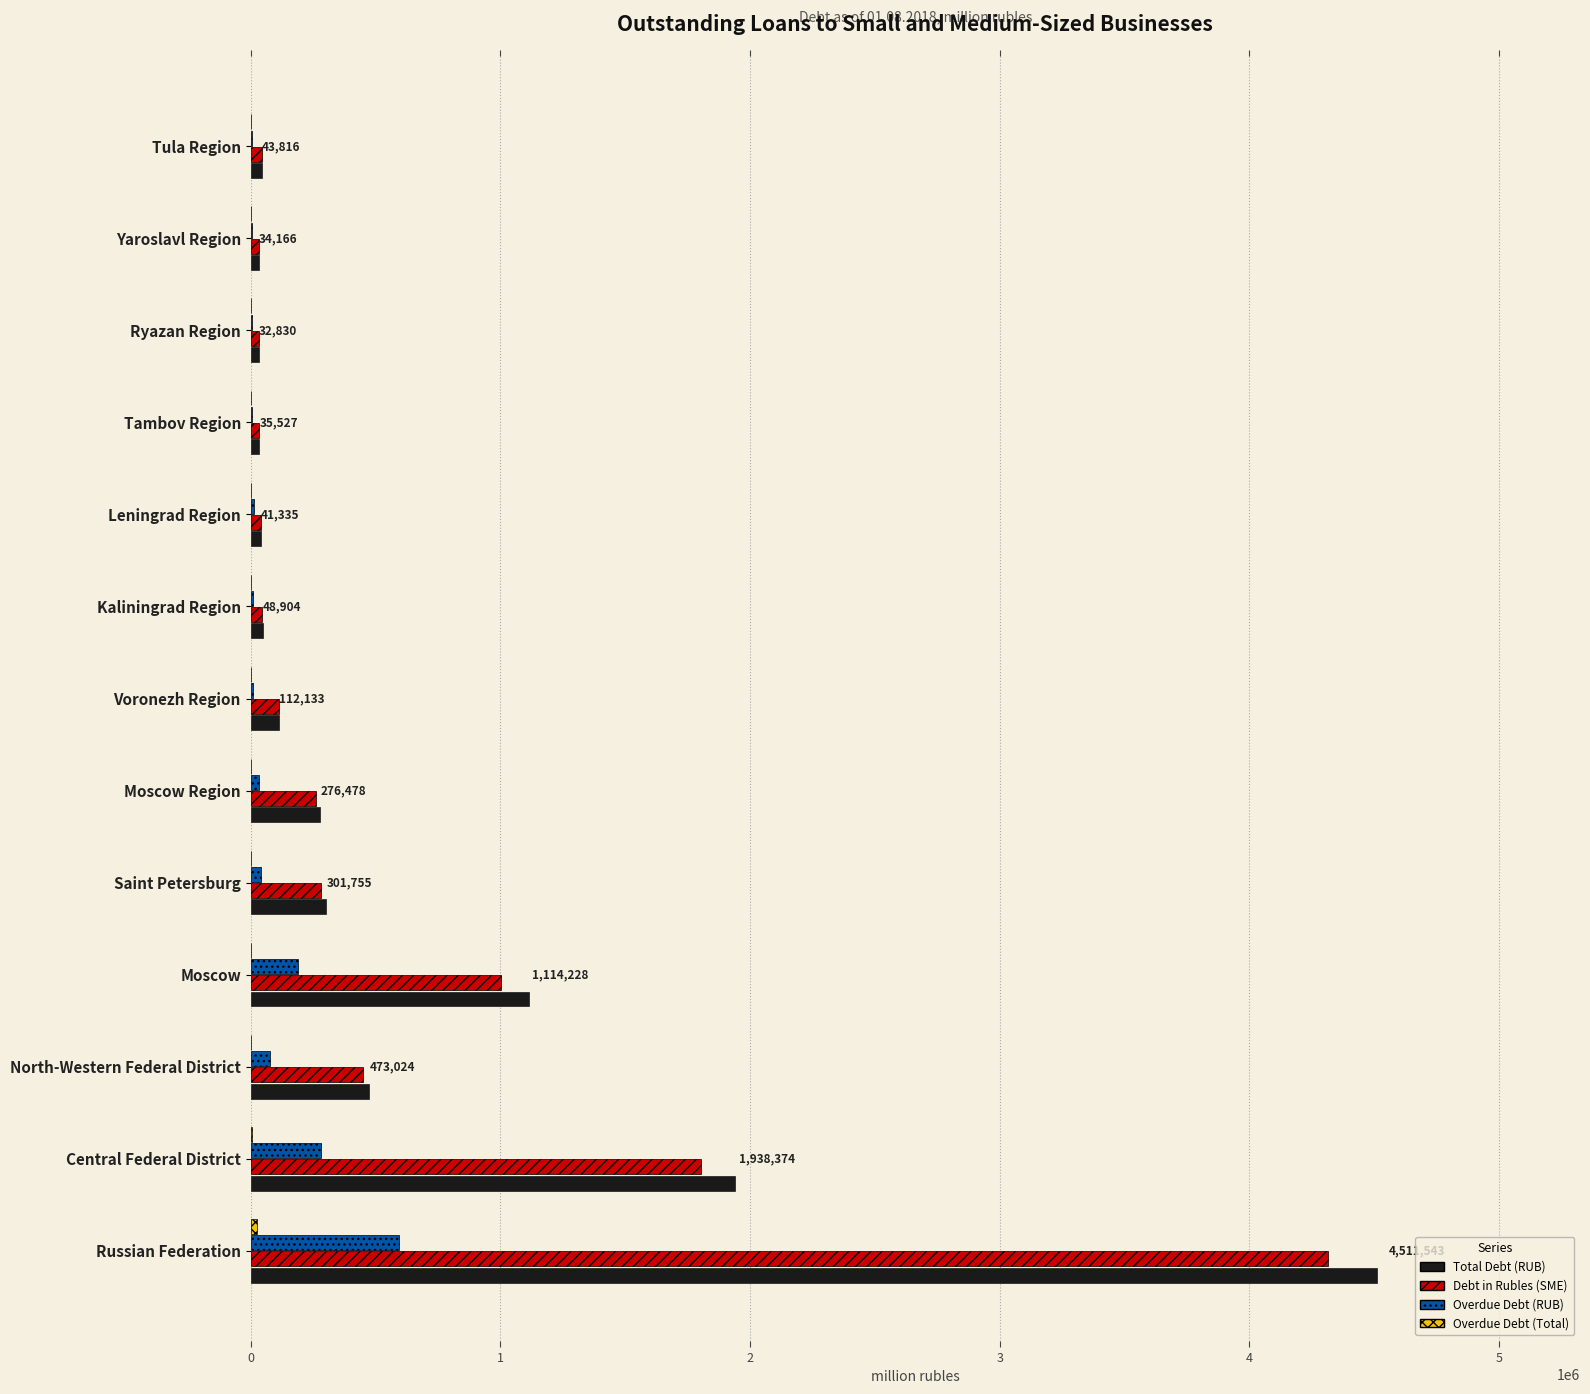

At which label is Debt in Rubles (SME) closest to 2173948?

Central Federal District